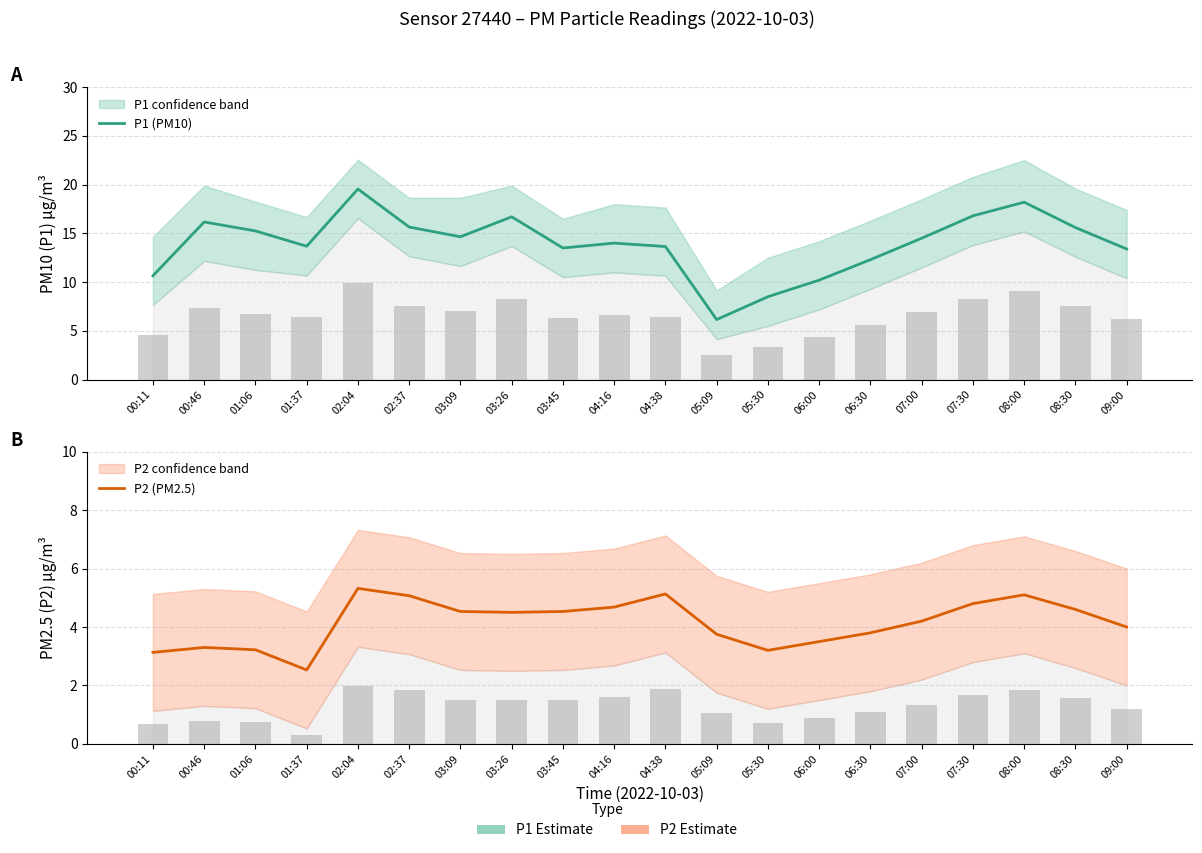

Read the P1 (PM10) value at 00:46.

16.2